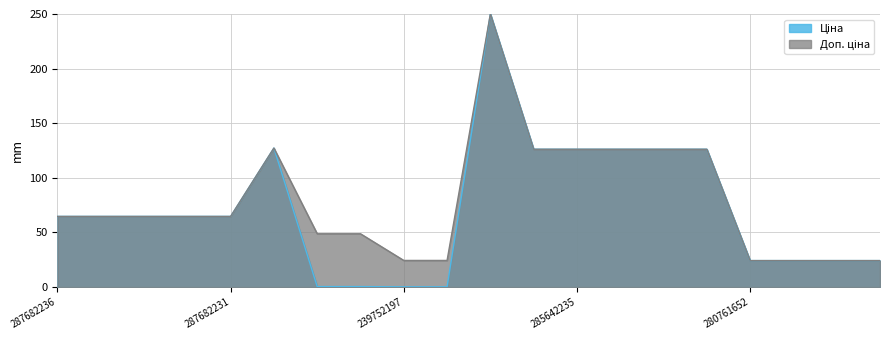

What is the difference between the Доп. ціна values at 287682231 and 287702232?

62.6